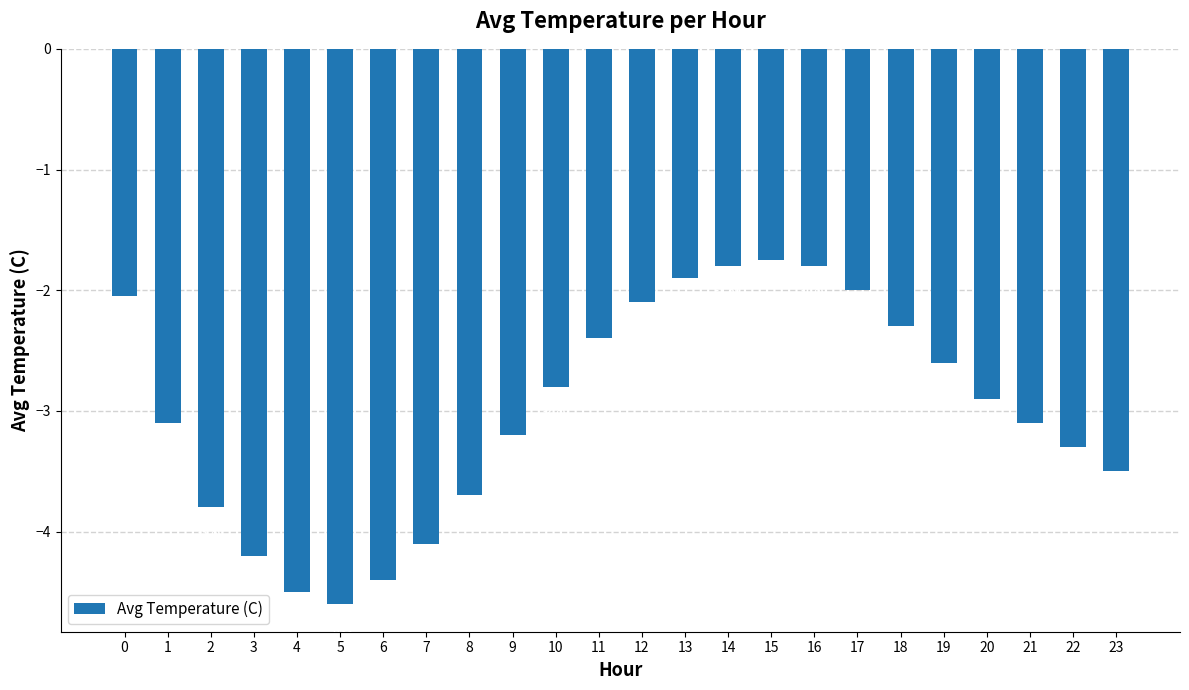

What is the value of the 1st bar from the left?

-2.0